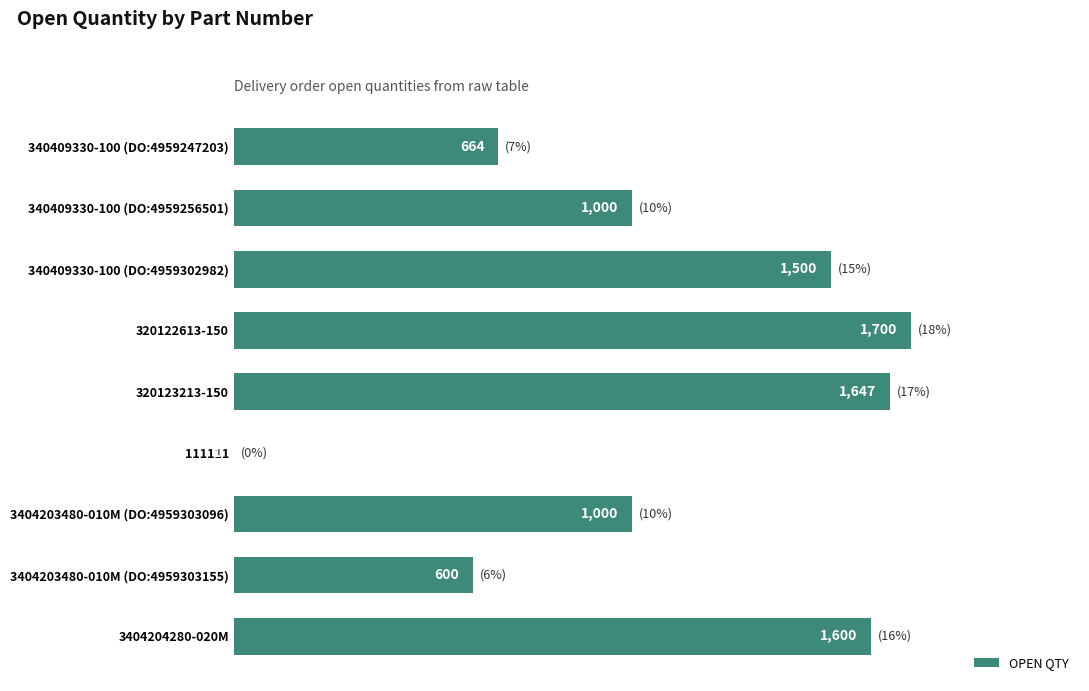

Which category has the highest value across all series?

320122613-150